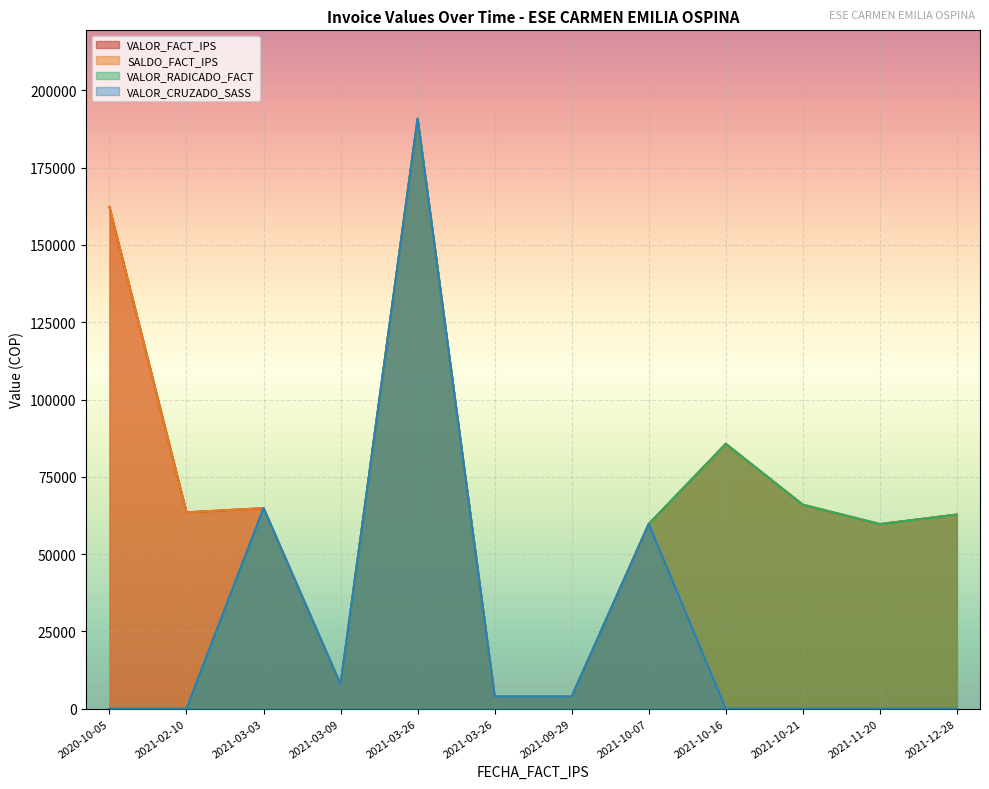

True or false: VALOR_CRUZADO_SASS and VALOR_RADICADO_FACT cross at least once.

False